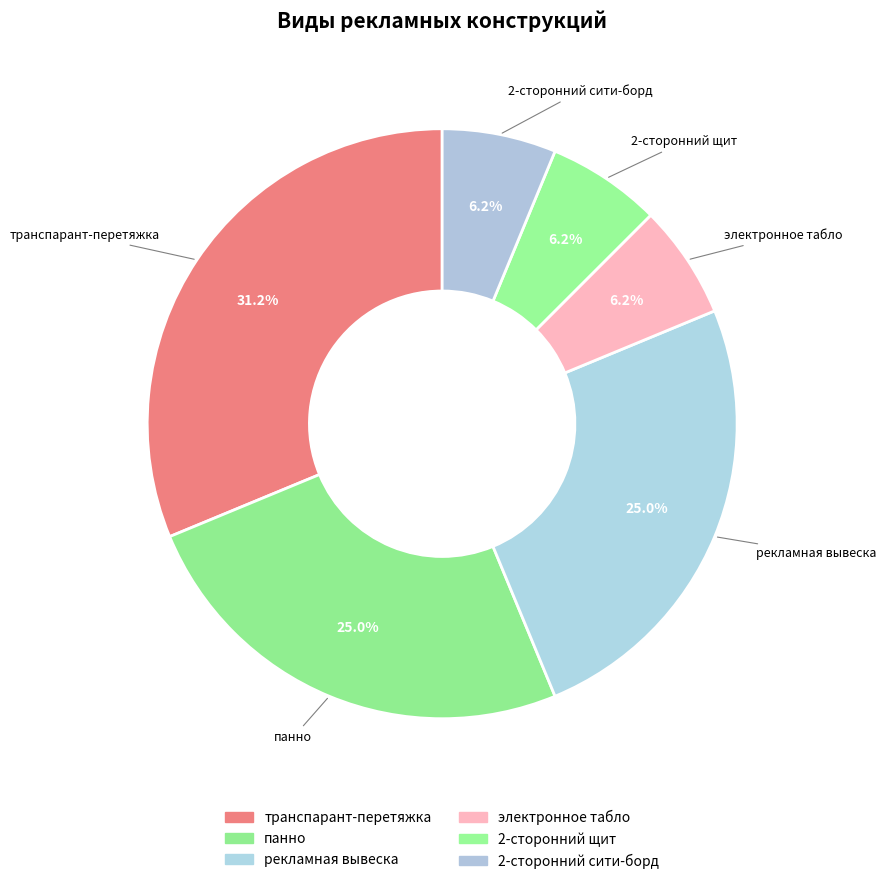

To the nearest percent, what is the average slice percentage?

17%